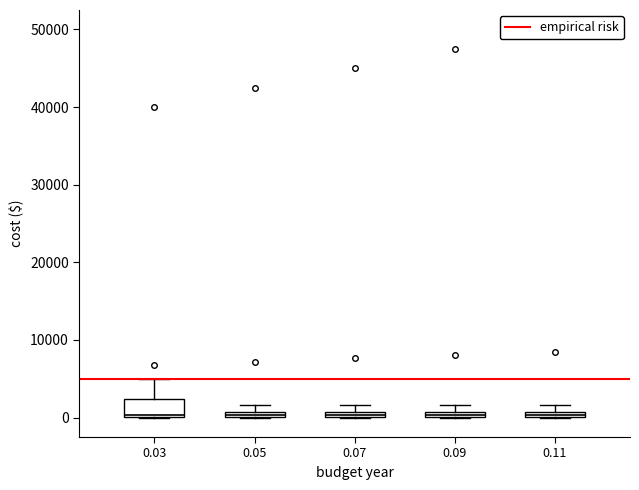

Comparing the boxes themselves (not the whiskers), which one is the tallest?

0.03